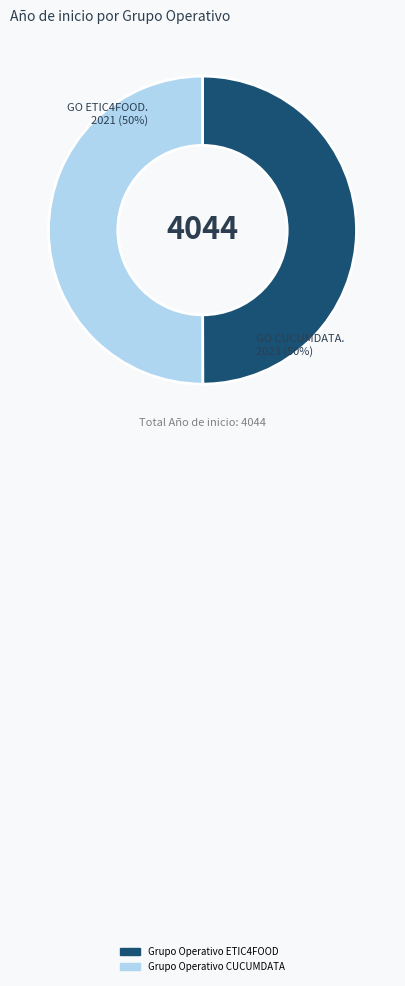

Do Grupo Operativo ETIC4FOOD and Grupo Operativo CUCUMDATA together represent more than half of the pie?

Yes